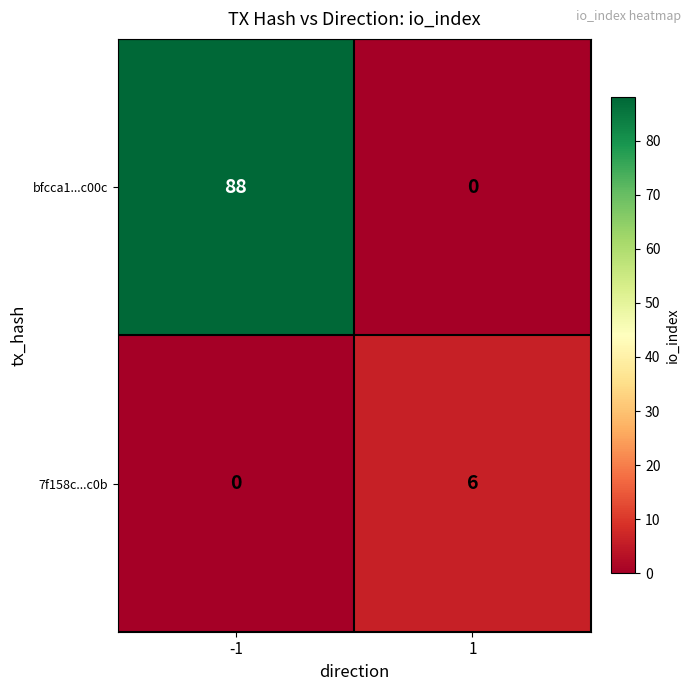

Which series has the largest range (max minus min)?

bfcca1...c00c